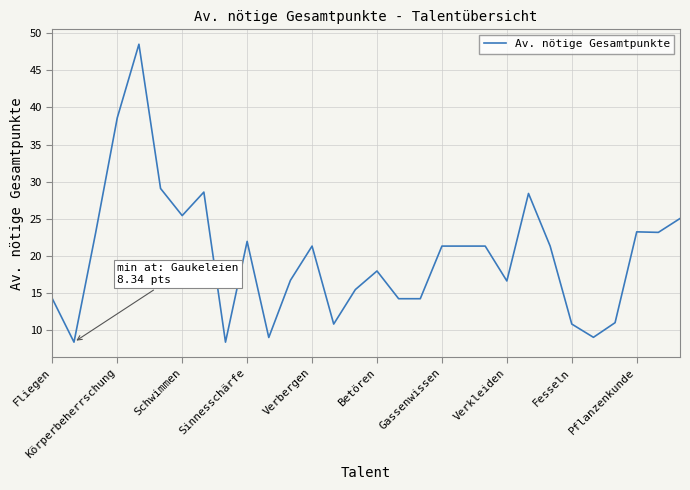

What is the greatest value displayed?

48.5